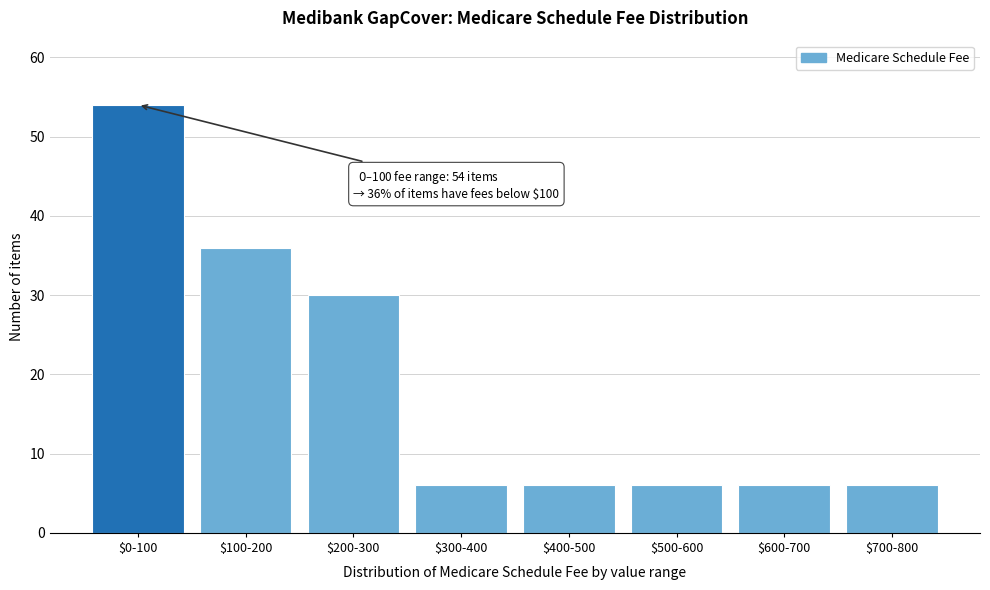

Reading right to left, list all the values displayed in this chart.

6	6	6	6	6	30	36	54